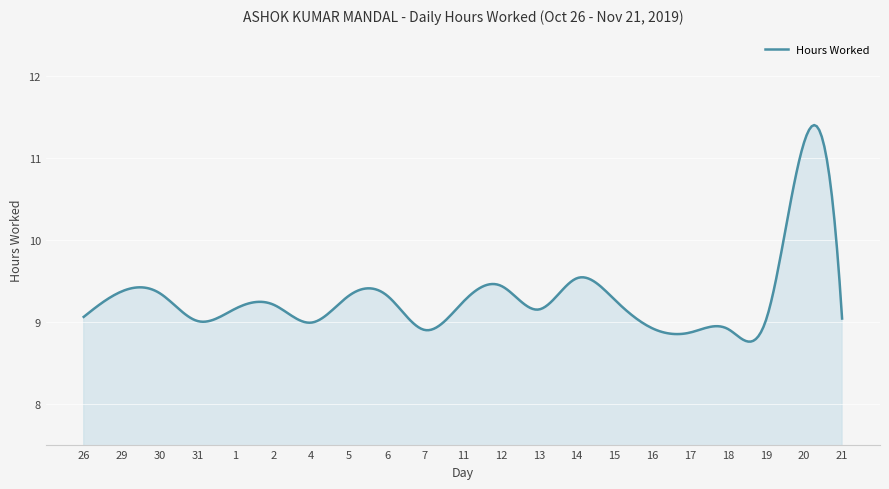

What is the smallest value displayed?

8.8